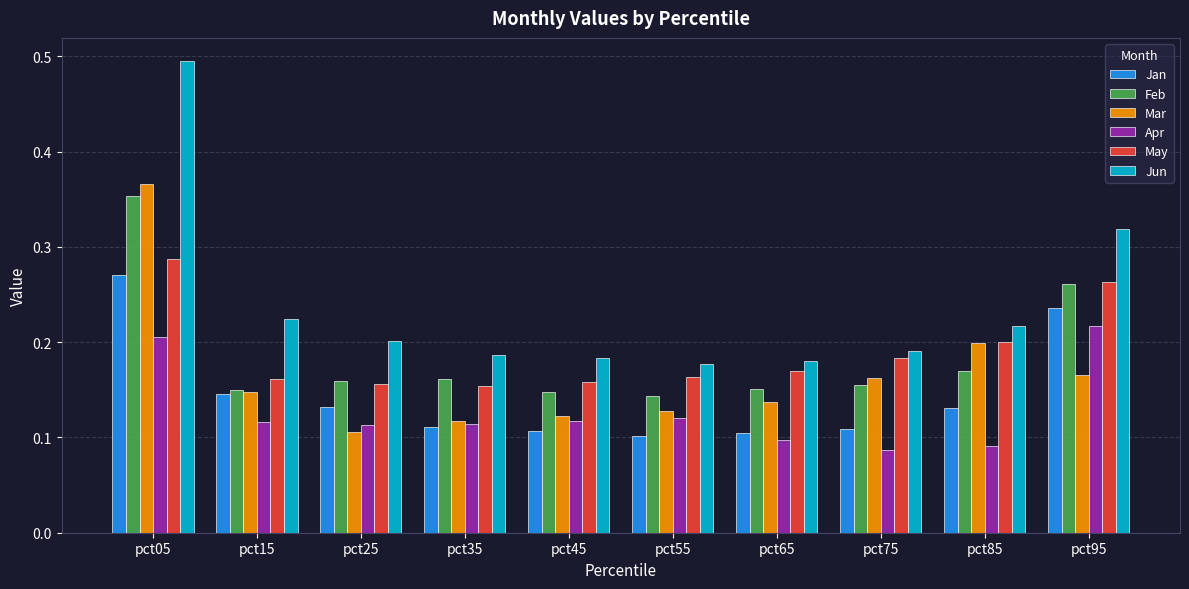

What is the total value across all series at pct85?

1.0